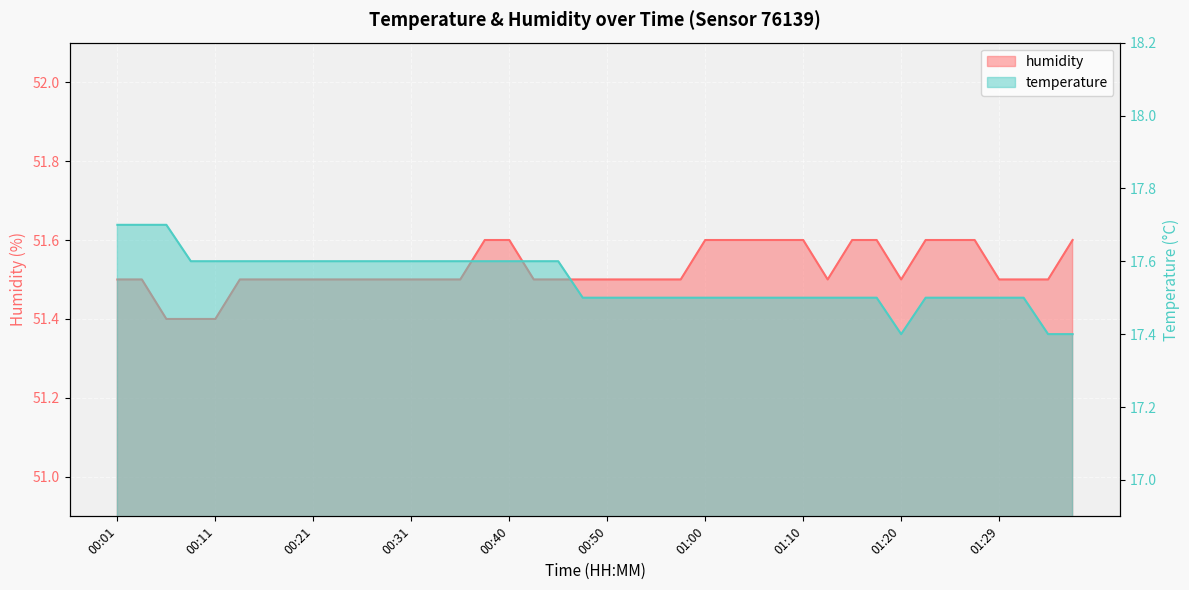

What is the difference between the second highest and minimum values in the temperature series?

0.3